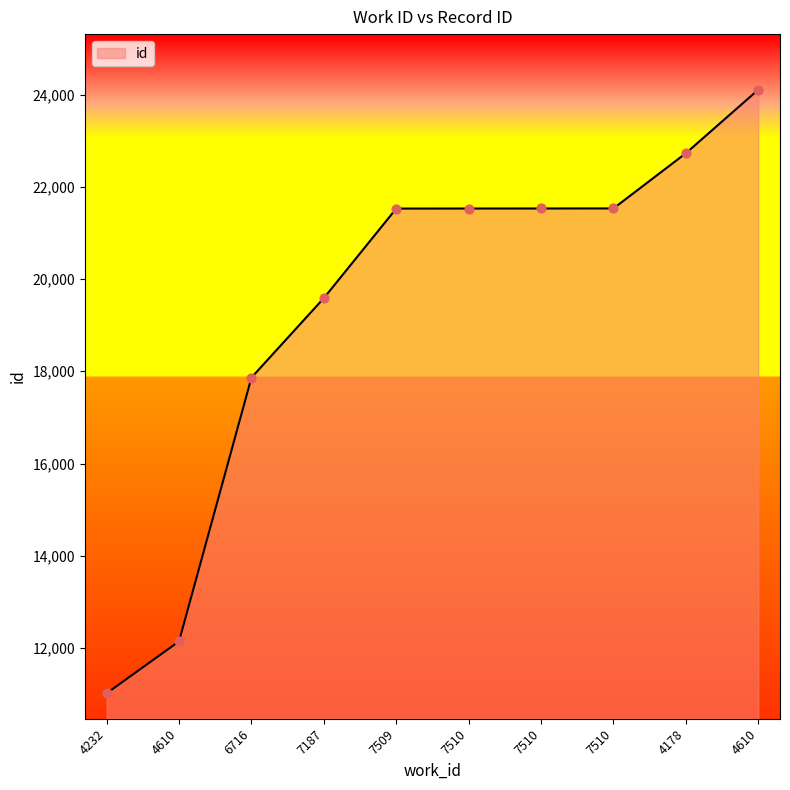

What is the change in value from 7510 to 7510?

+2